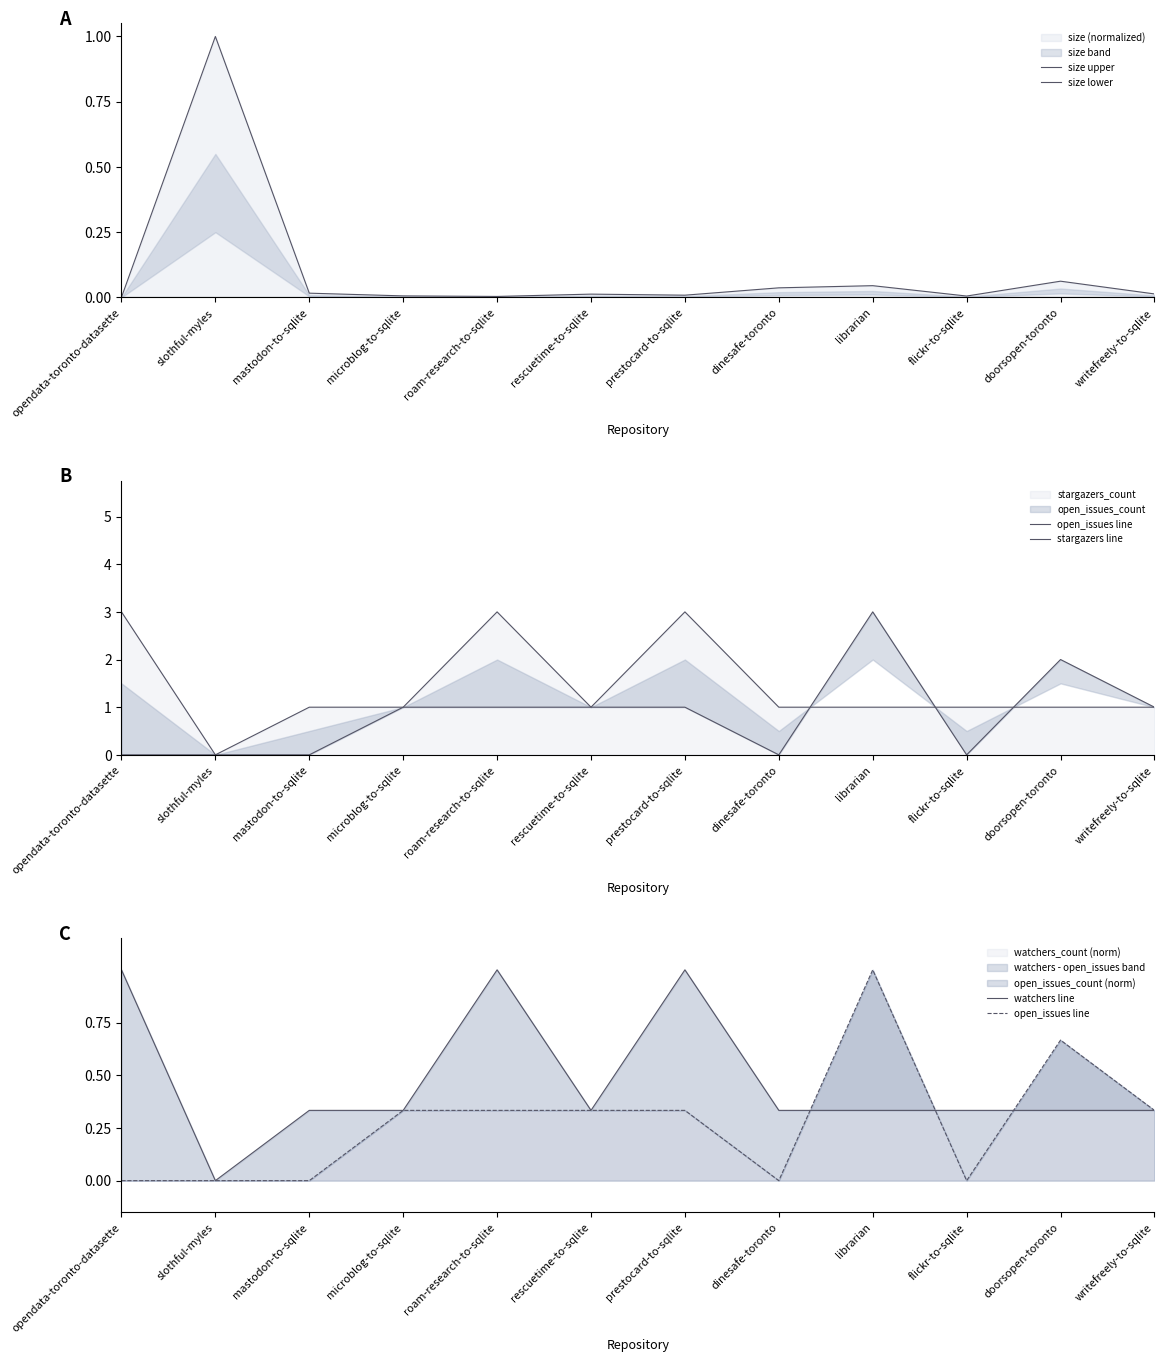

Is it true that watchers_count (norm) equals 0.2 at librarian?

False